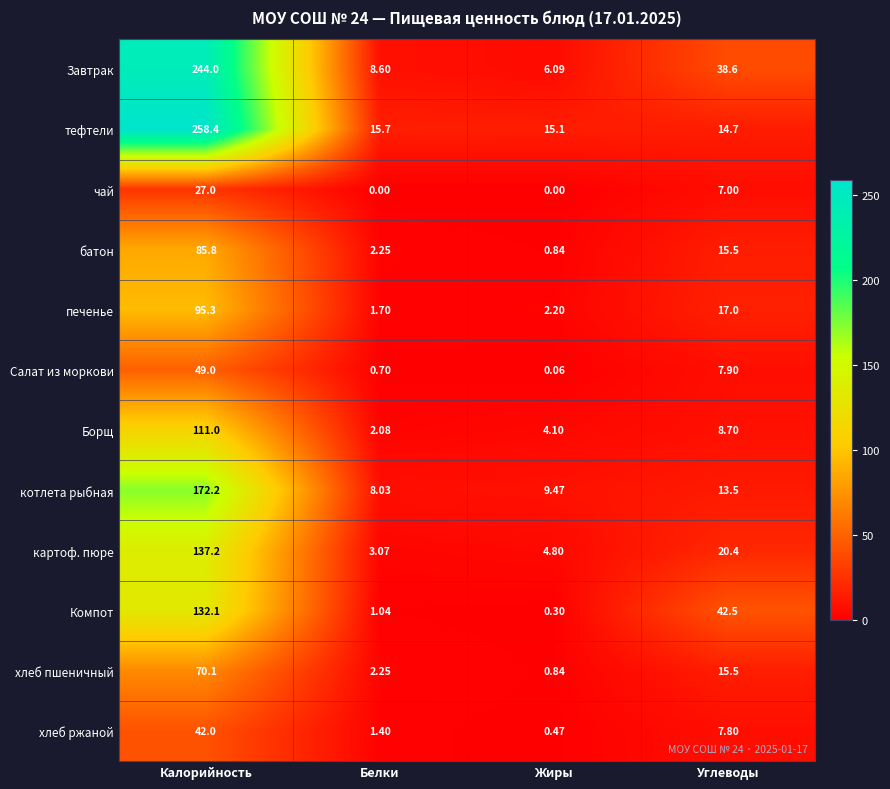

How many data points in котлета рыбная are above 13?

2